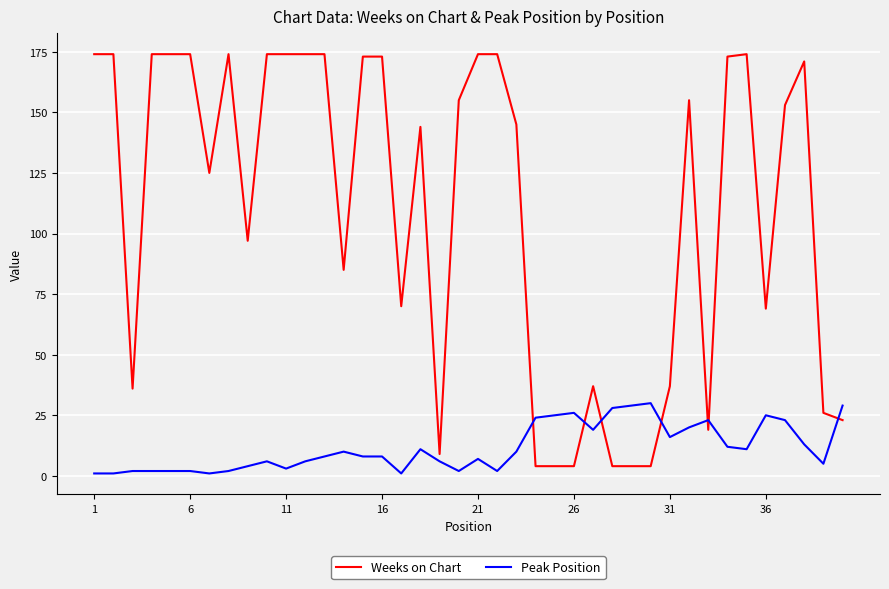

Which series ends up on top after the final intersection of Weeks on Chart and Peak Position?

Peak Position